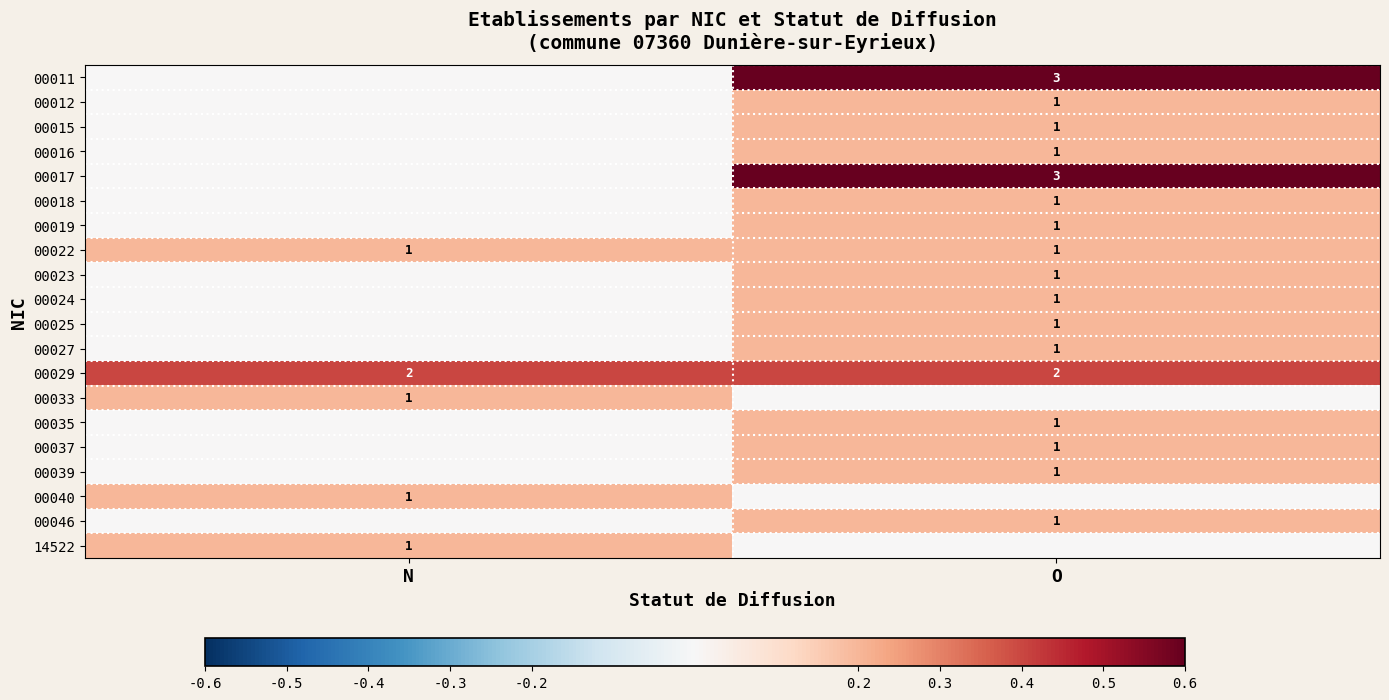

The value of 00027 at O is 1. True or false?

True